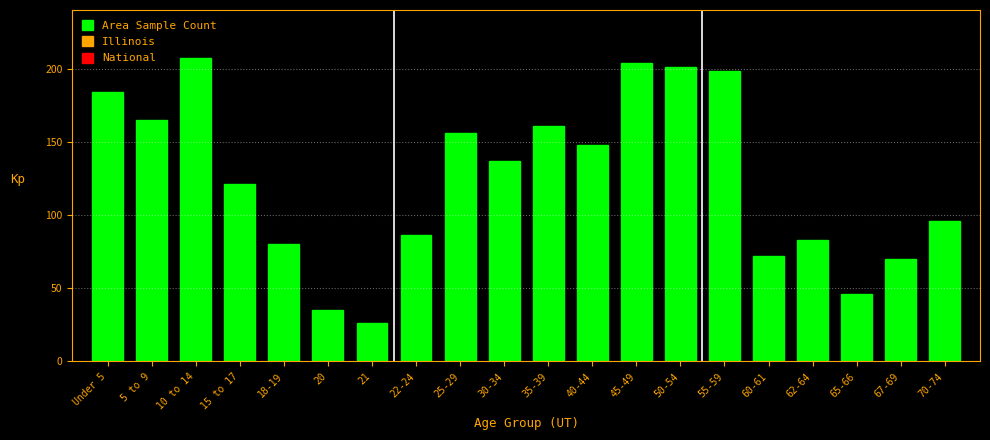

What is the sum of all values?

2476